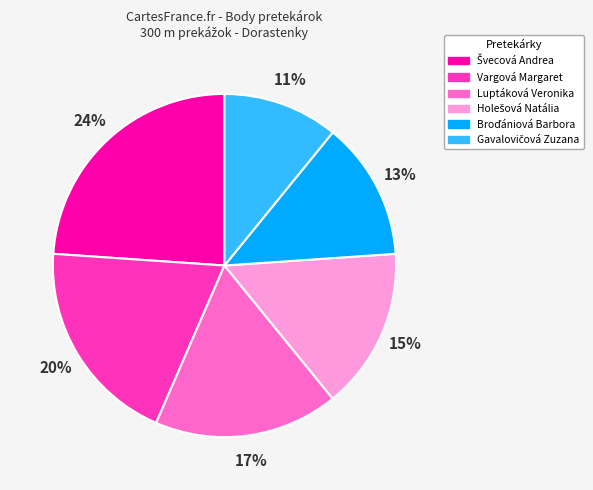

What percentage is the Luptáková Veronika slice, to the nearest percent?

17%